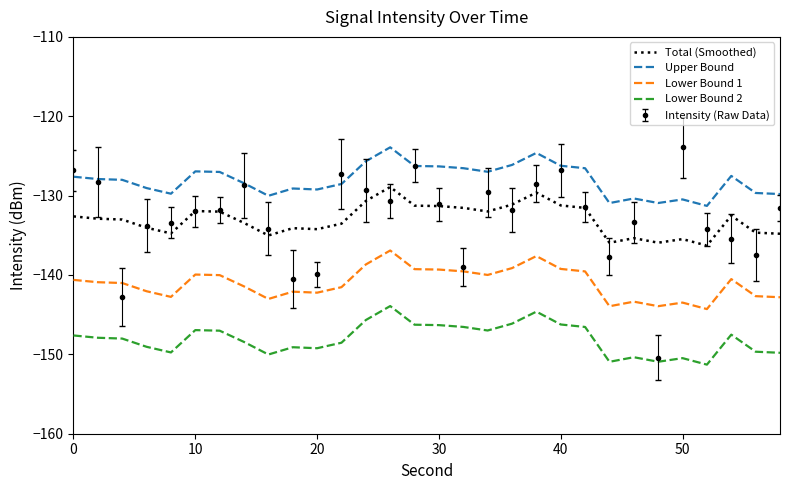

True or false: Total (Smoothed) and Lower Bound 2 cross at least once.

False